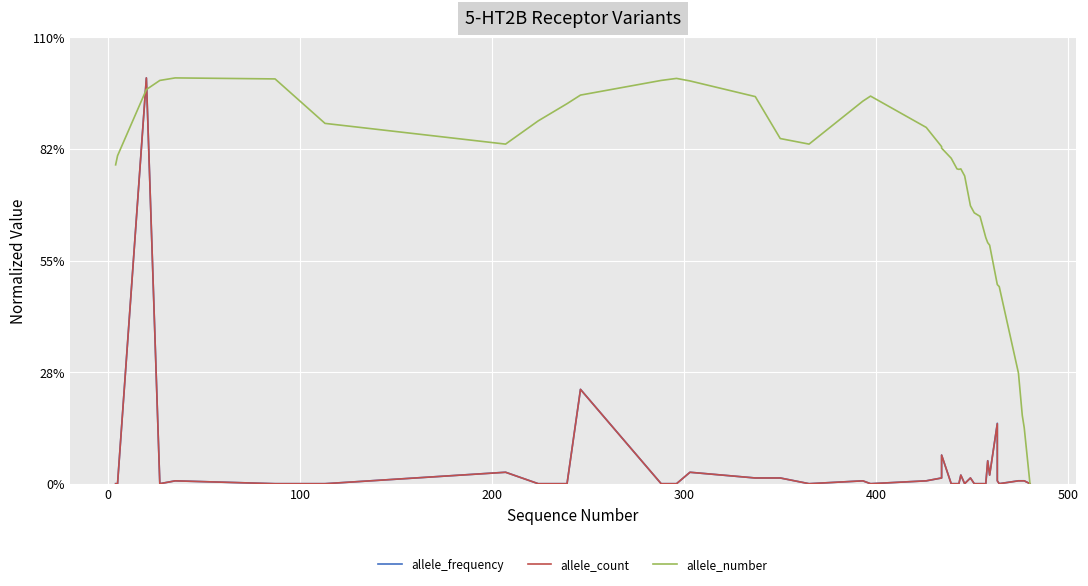

At how many categories does at least one series exceed 0?

40